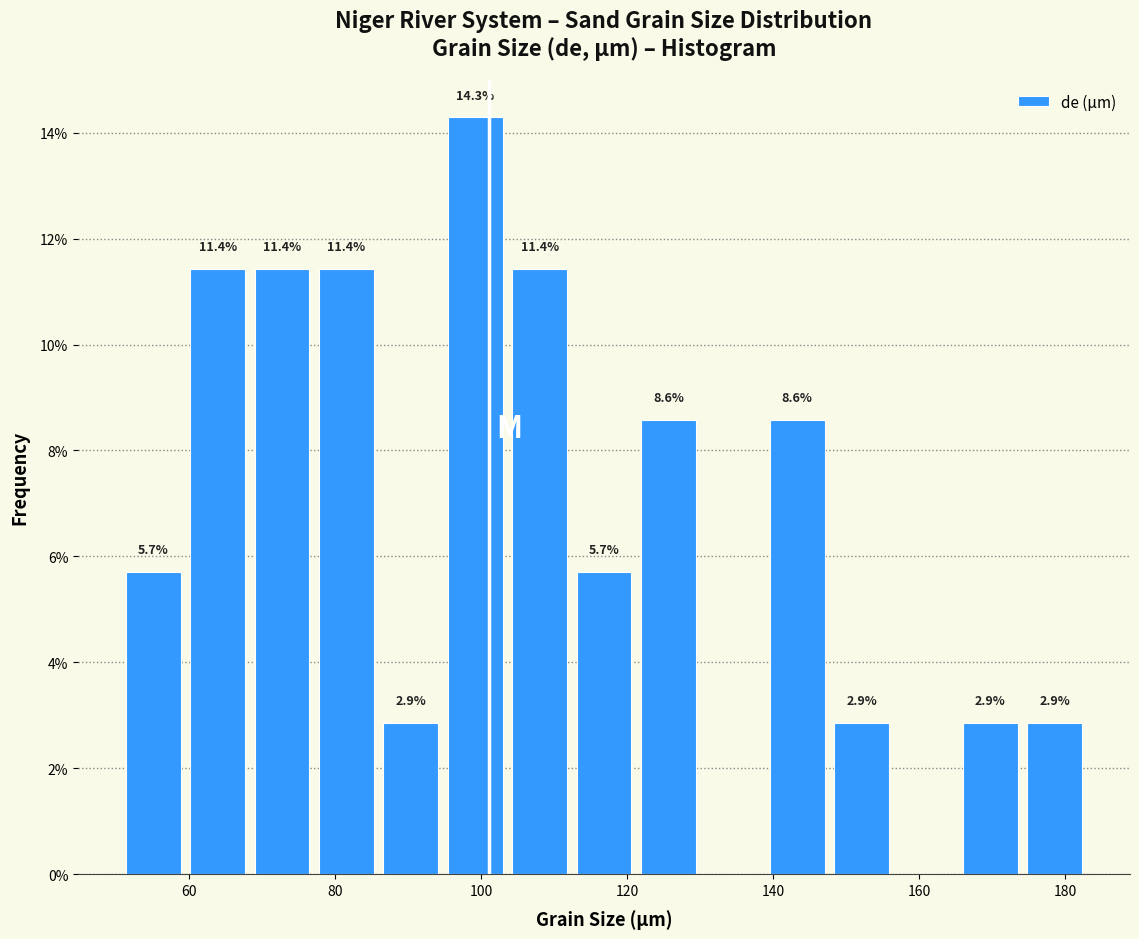

Which range on the x-axis has the tallest bar?

94 to 104